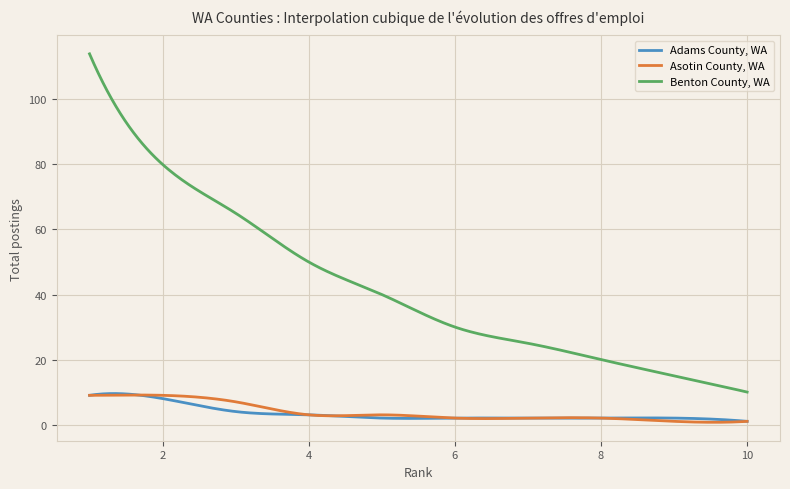

What is the sum of all Benton County, WA values?

12788.7